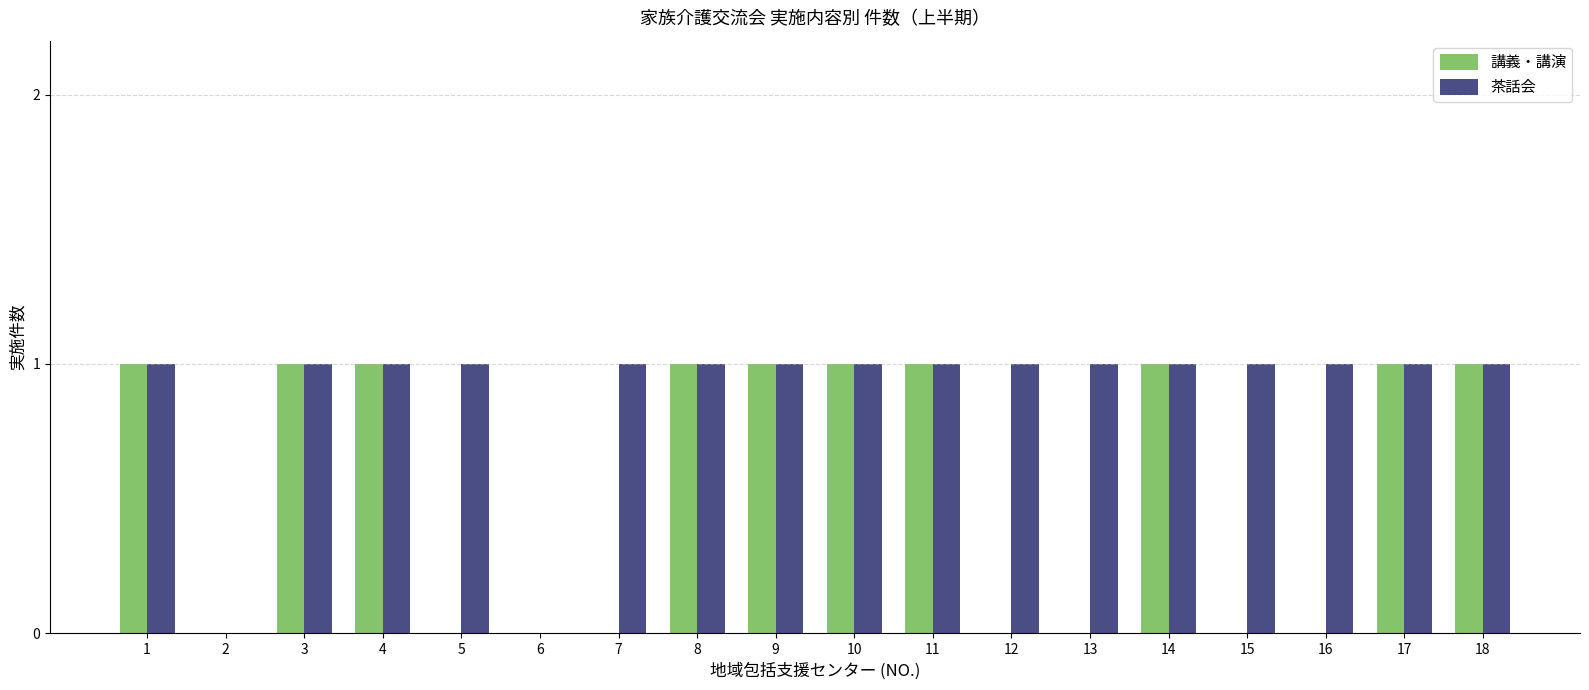

Reading left to right, extract all data points from this chart.

講義・講演: 1=1	2=0	3=1	4=1	5=0	6=0	7=0	8=1	9=1	10=1	11=1	12=0	13=0	14=1	15=0	16=0	17=1	18=1
茶話会: 1=1	2=0	3=1	4=1	5=1	6=0	7=1	8=1	9=1	10=1	11=1	12=1	13=1	14=1	15=1	16=1	17=1	18=1